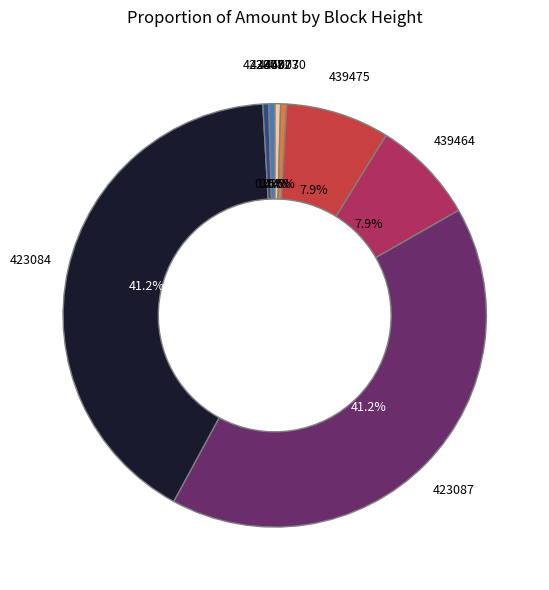

What is the ratio of the value at 423087 to the value at 439464?

5.2